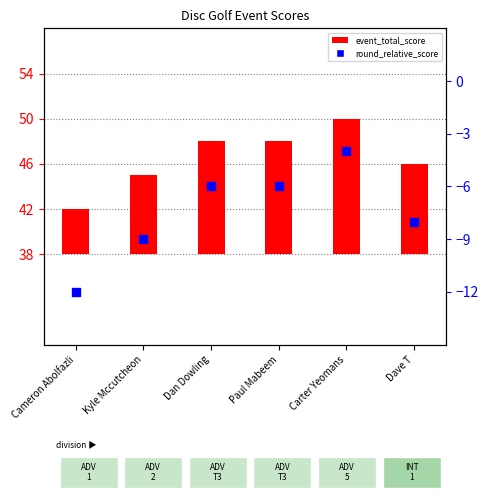

Which series has the largest total across all categories?

event_total_score